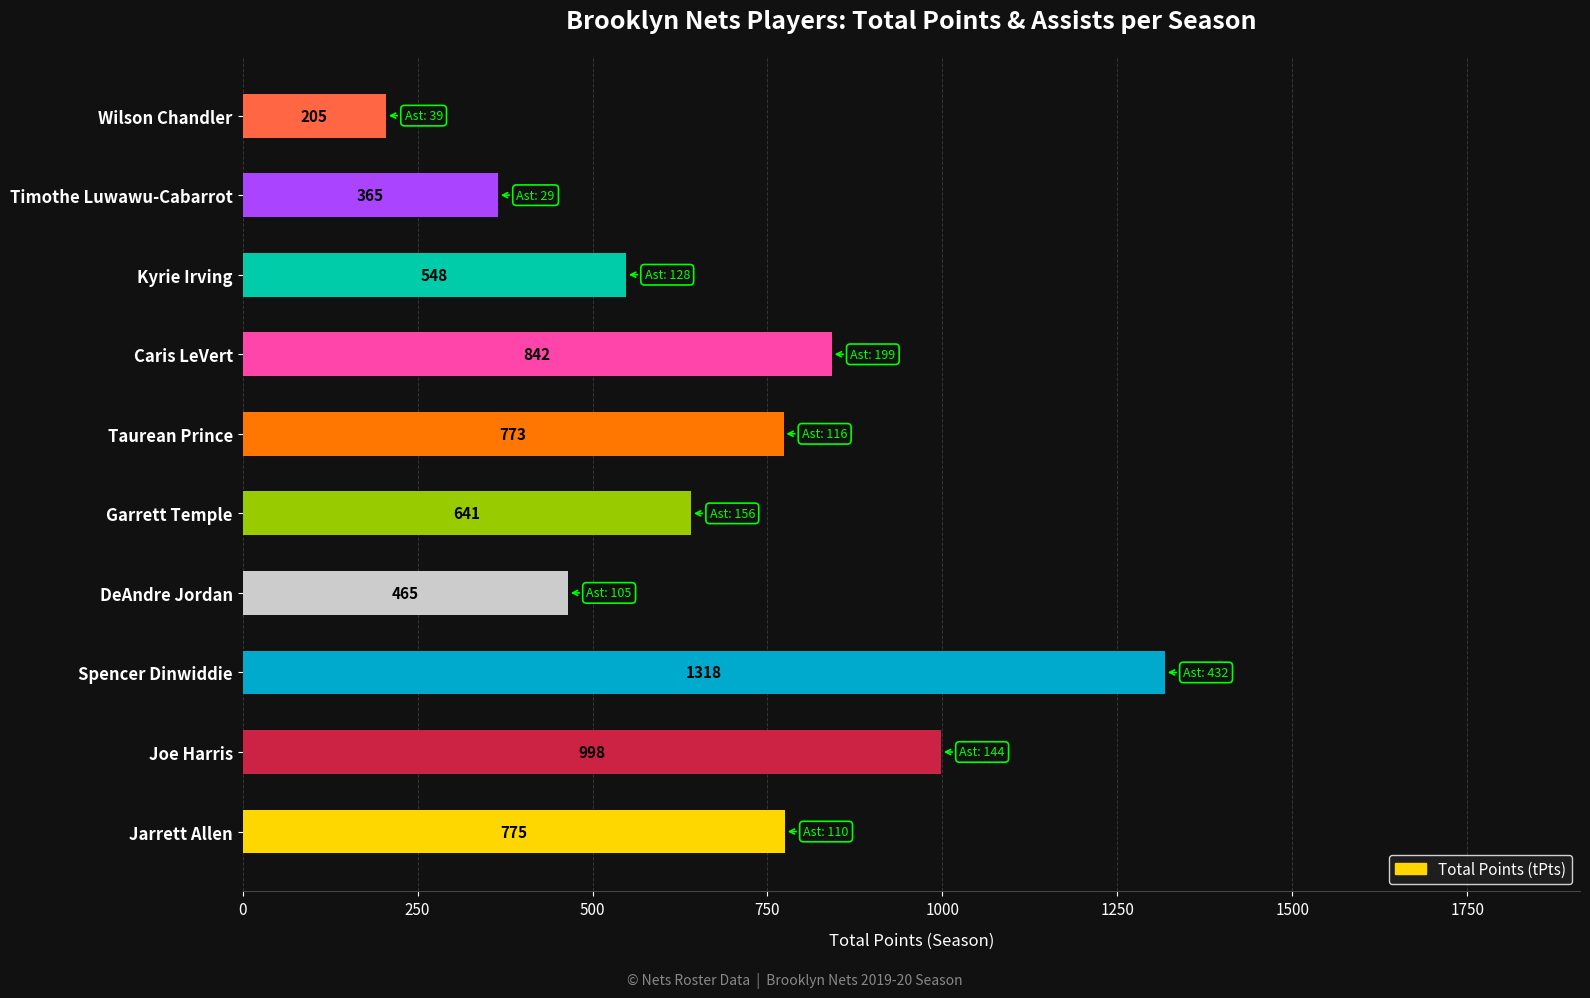

How many bars are there in total?

10